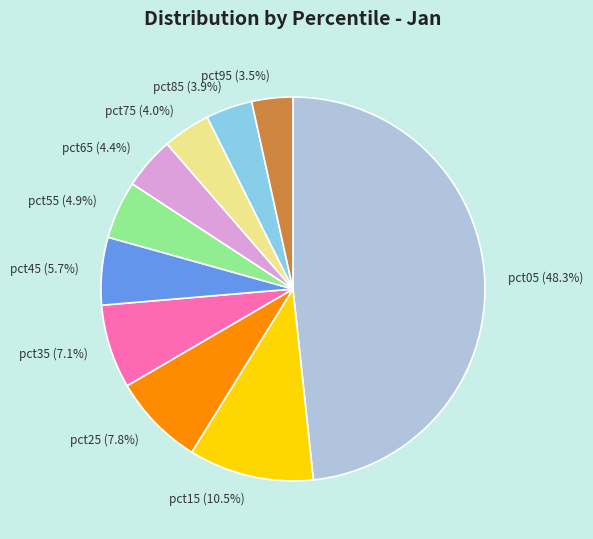

True or false: pct05 accounts for 48% of the total.

True